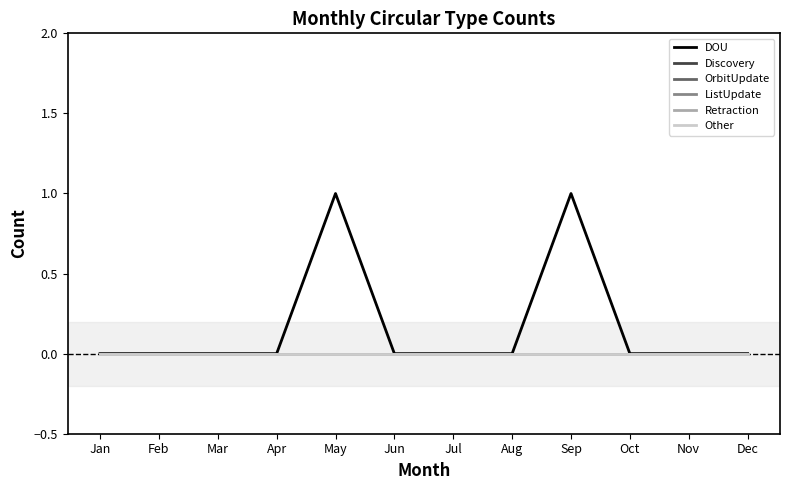

Does the chart have visible grid lines?

No